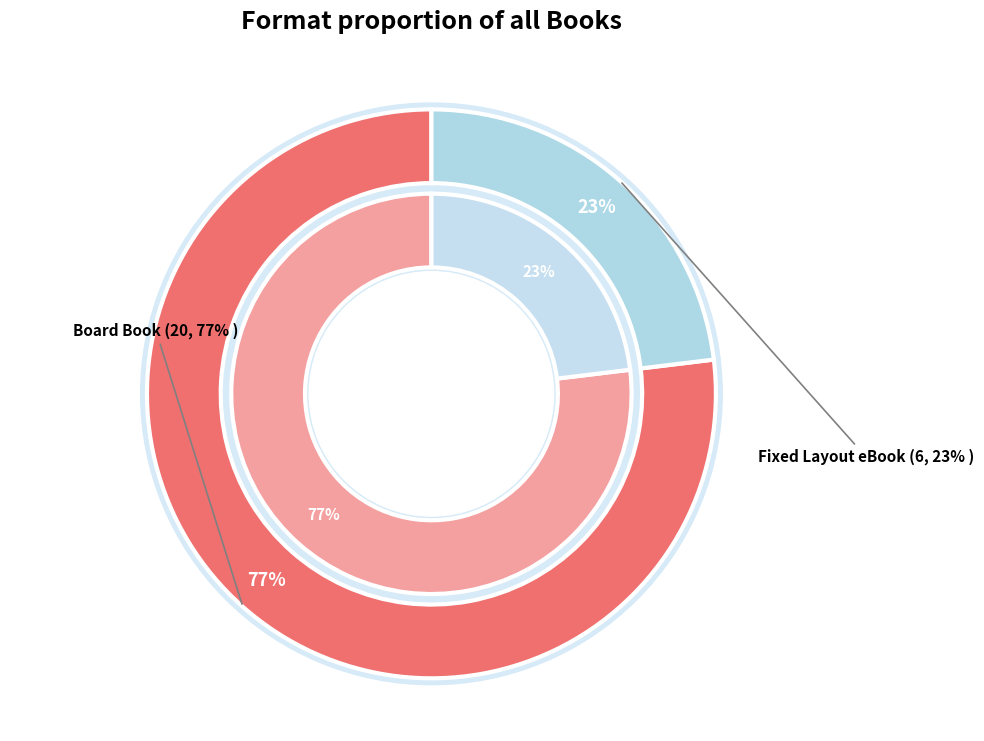

To the nearest percent, what portion does Fixed Layout eBook represent?

23%